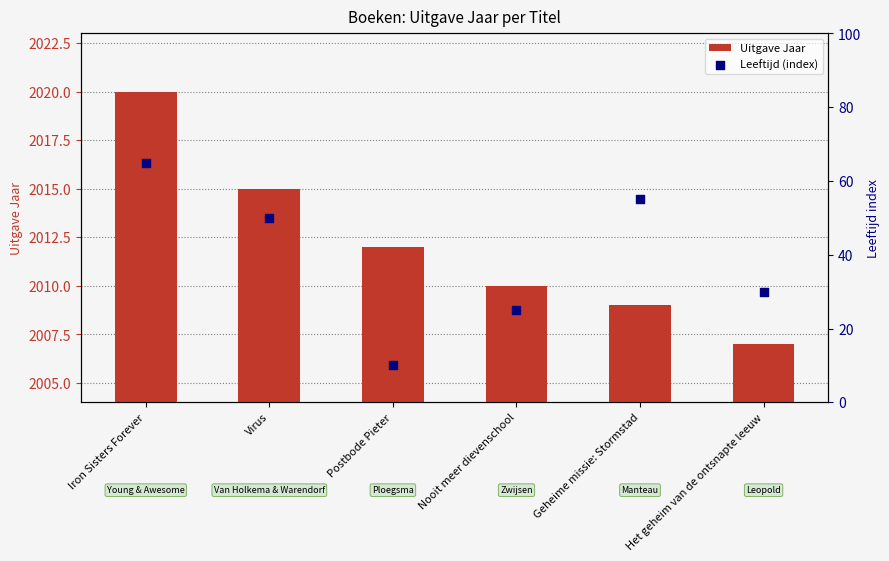

Which series reaches the maximum Y coordinate?

Uitgave Jaar